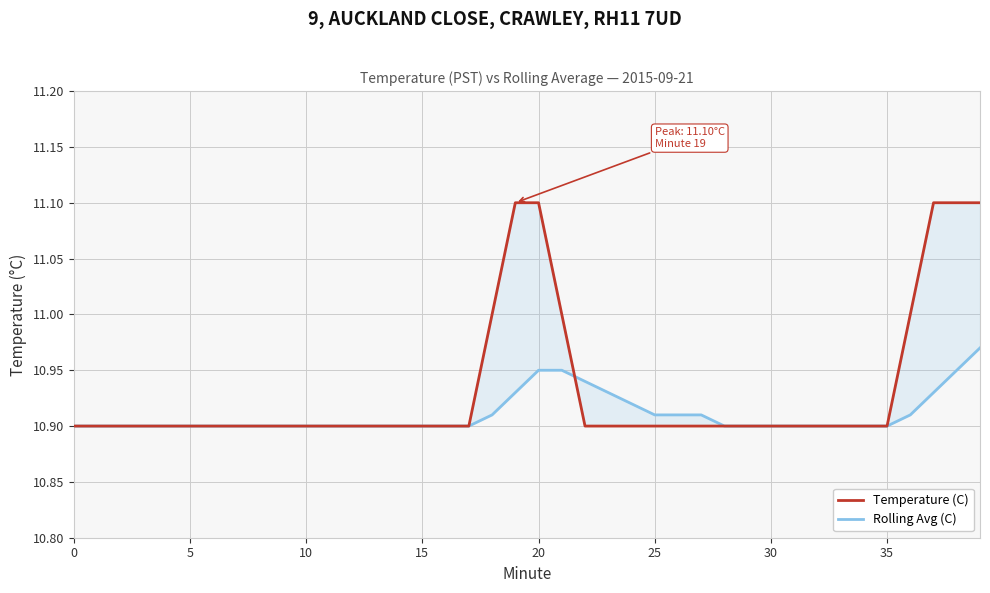

What is the value of the Rolling Avg (C) point at the 3rd from the left?

10.9